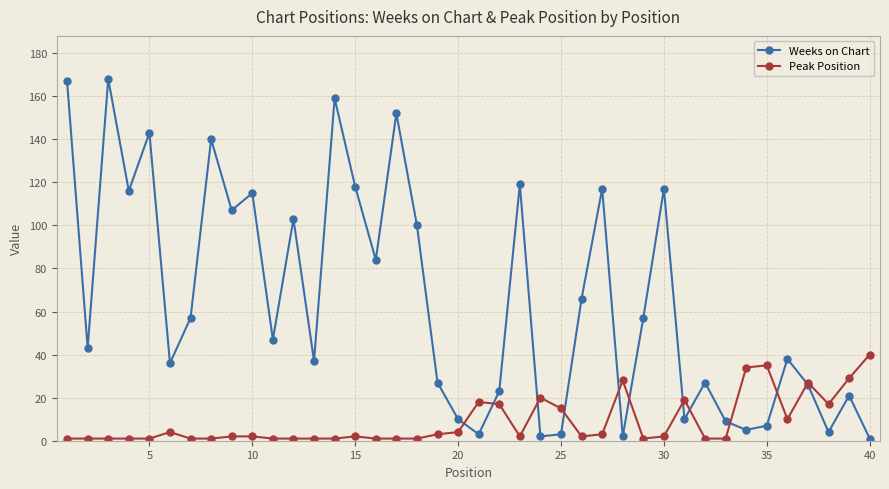

Which series has the widest spread of values?

Weeks on Chart